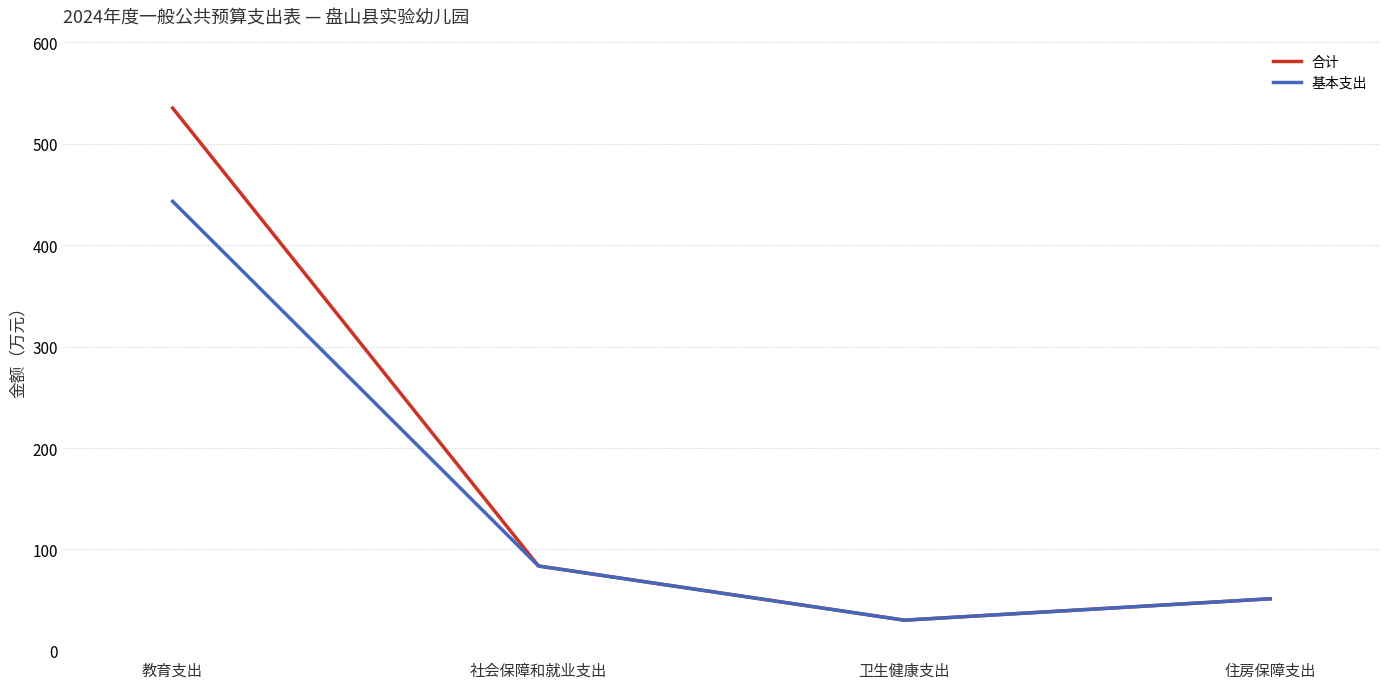

The value of 合计 at 卫生健康支出 is 30.3. True or false?

True